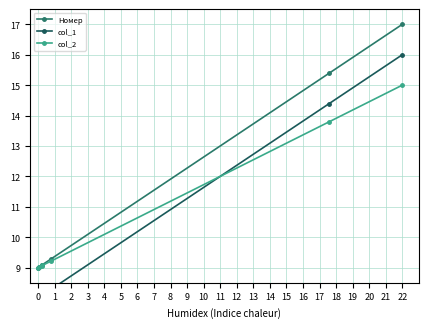

What is the value of the Номер point at the 6th from the left?

15.4